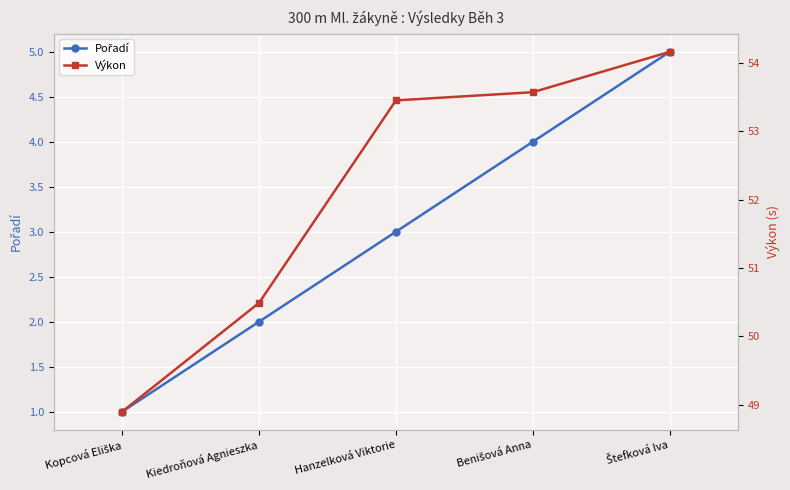

What is the approximate value of Pořadí at Hanzelková Viktorie?

3.0